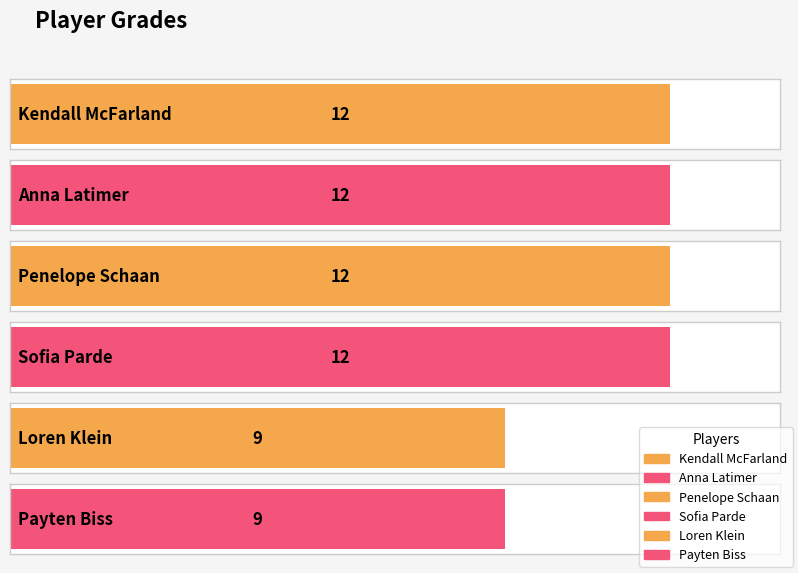

List the labels in order of value, smallest first.

Loren Klein, Payten Biss, Kendall McFarland, Anna Latimer, Penelope Schaan, Sofia Parde